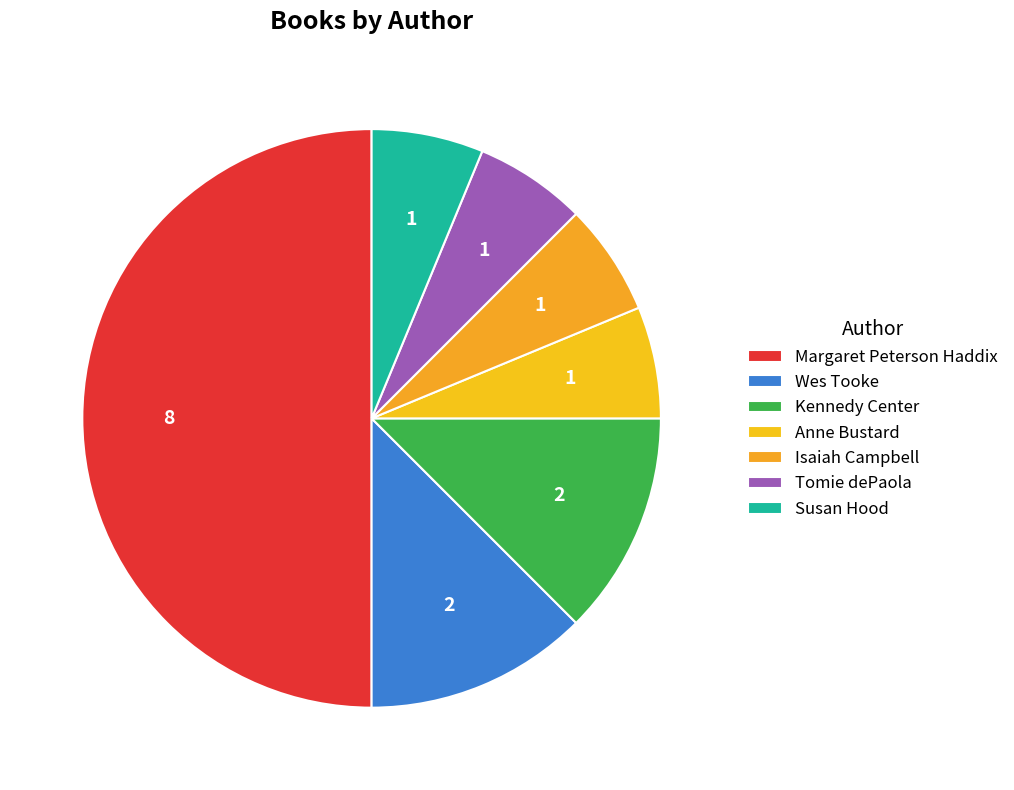

Count the number of slices in the pie.

7